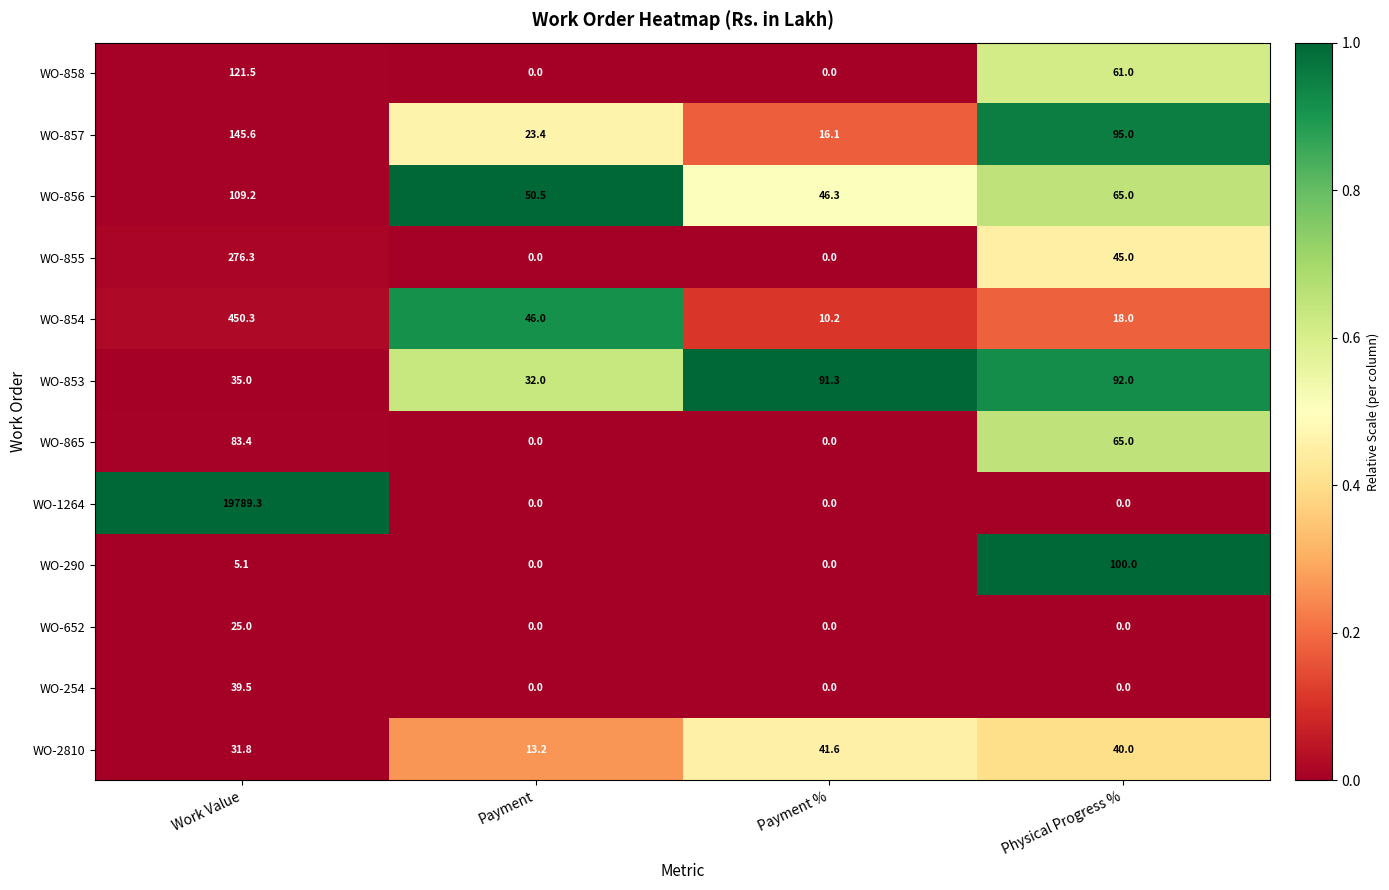

How many data points in WO-254 are above 0?

1